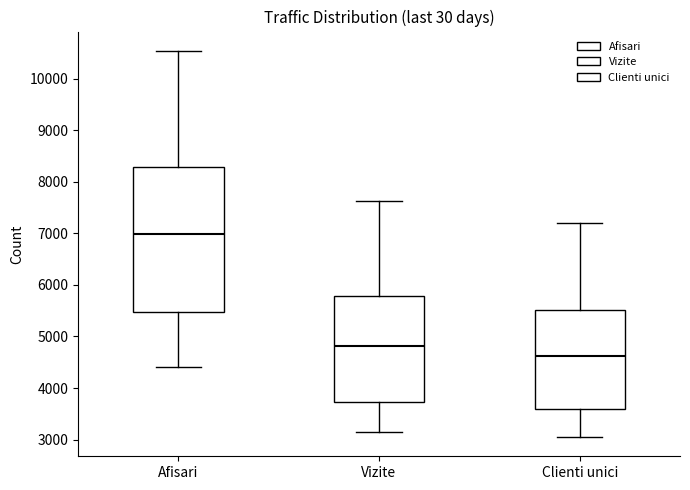

Reading left to right, read every box against the y-axis: the position of its median line, the range the box covers, and the ends of its whiskers. The values are not printed on the chart, so give them approximately, as read against the axis.

Afisari: median 7000, box 5500 to 8300, whiskers 4400 to 10500
Vizite: median 4800, box 3700 to 5800, whiskers 3200 to 7600
Clienti unici: median 4600, box 3600 to 5500, whiskers 3100 to 7200